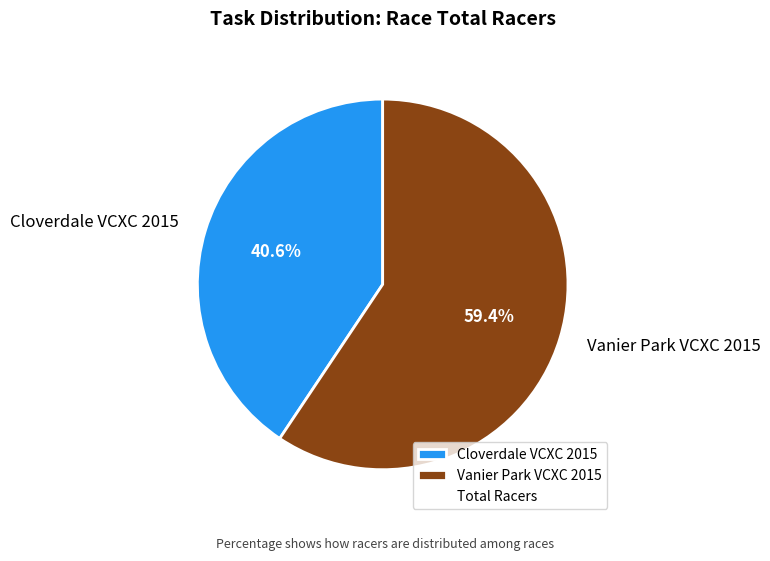

How many segments does this pie chart have?

2